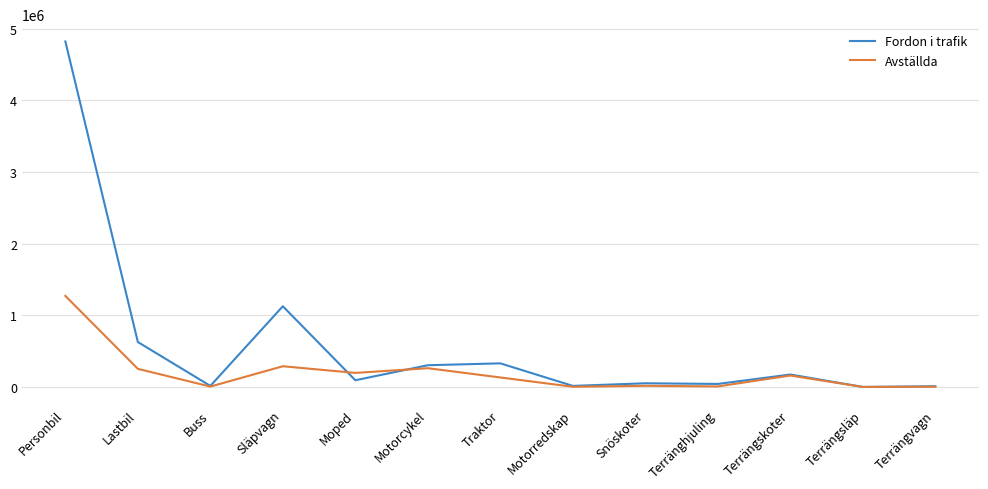

The Fordon i trafik series shows 329062 at Traktor. True or false?

True